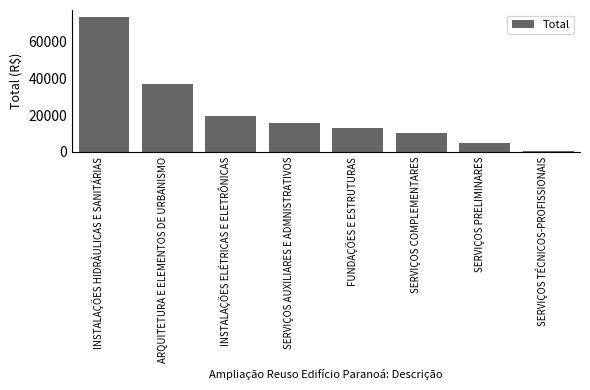

How many values are below 15887?

4